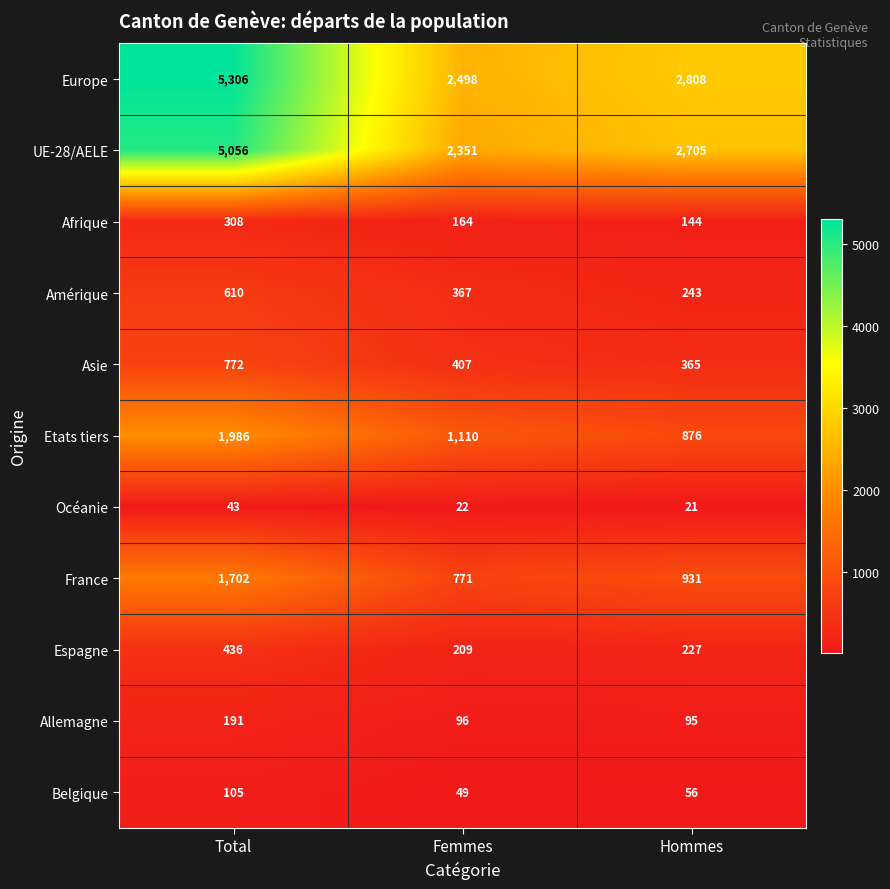

What is the minimum value for Espagne?

209